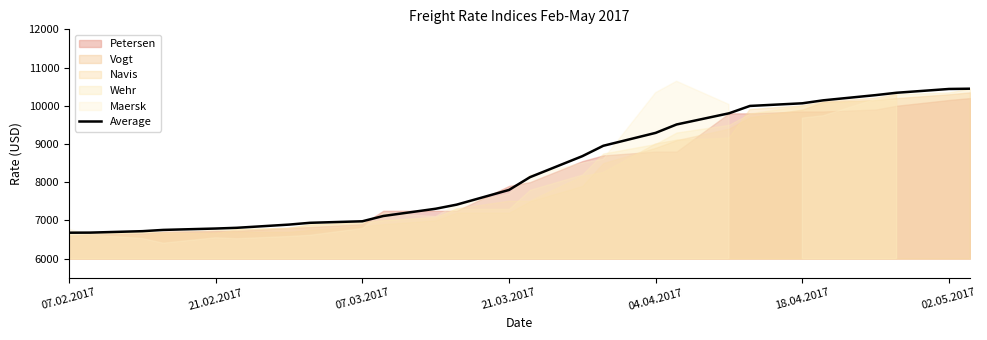

What is the greatest value displayed?

10446